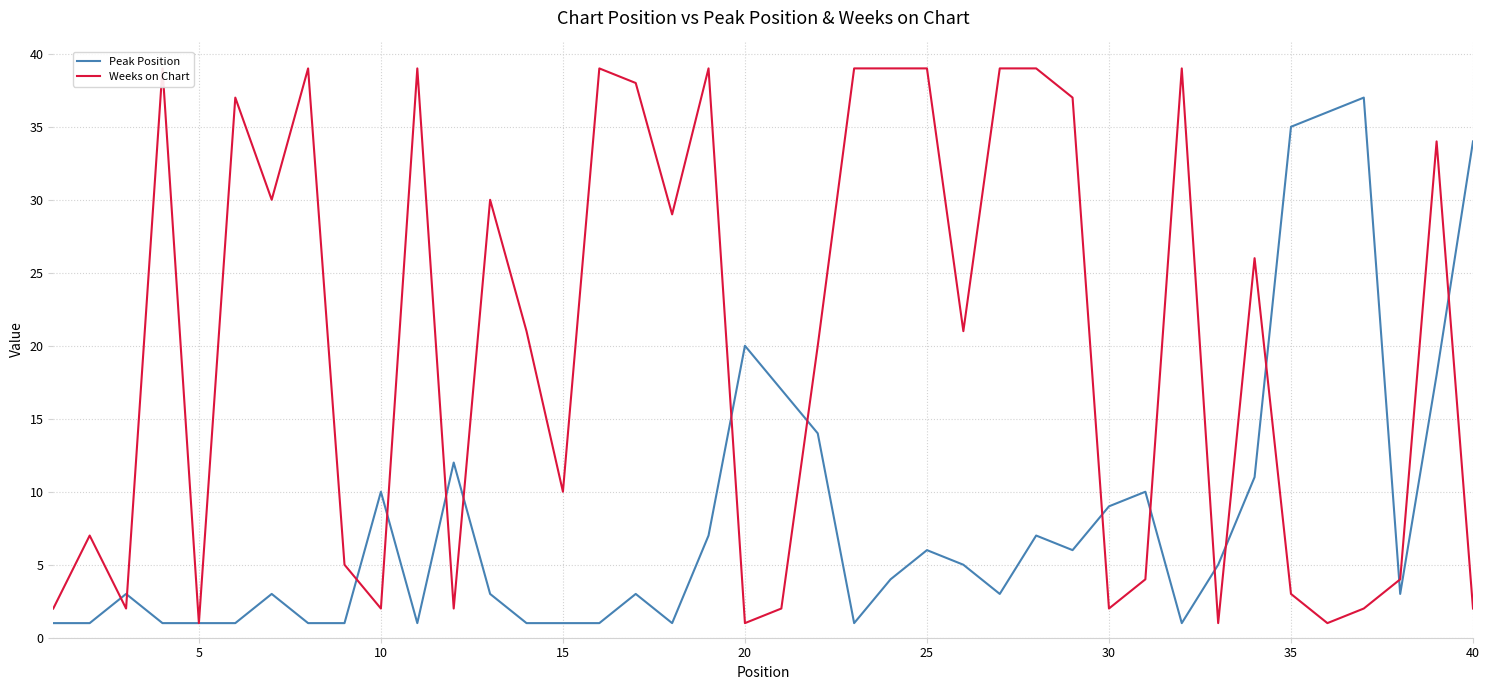

The Peak Position series shows 1 at 5. True or false?

True